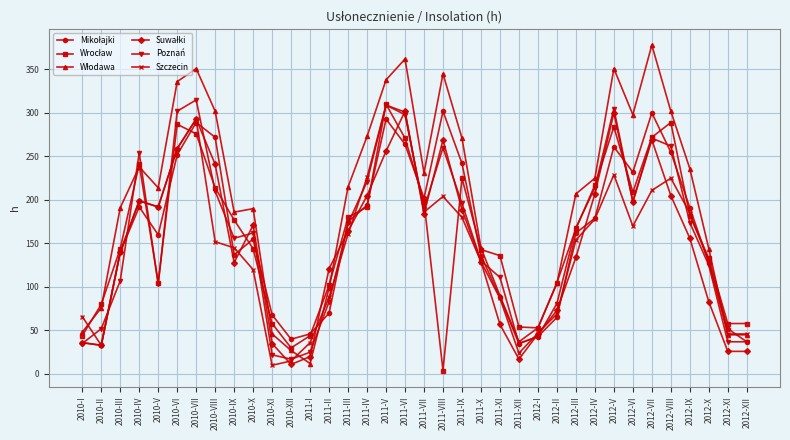

What is the total value across all series at 2010-X?

942